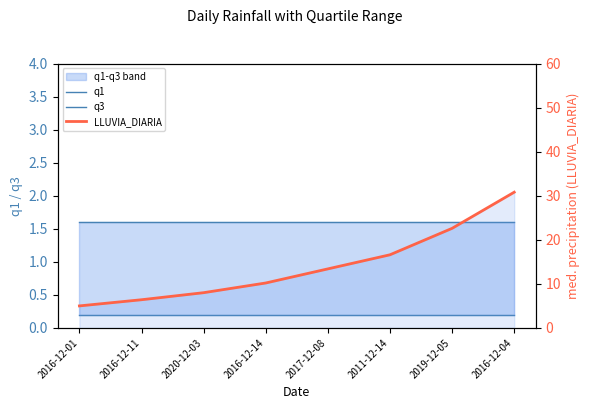

What is the label of the 3rd point from the right?

2011-12-14